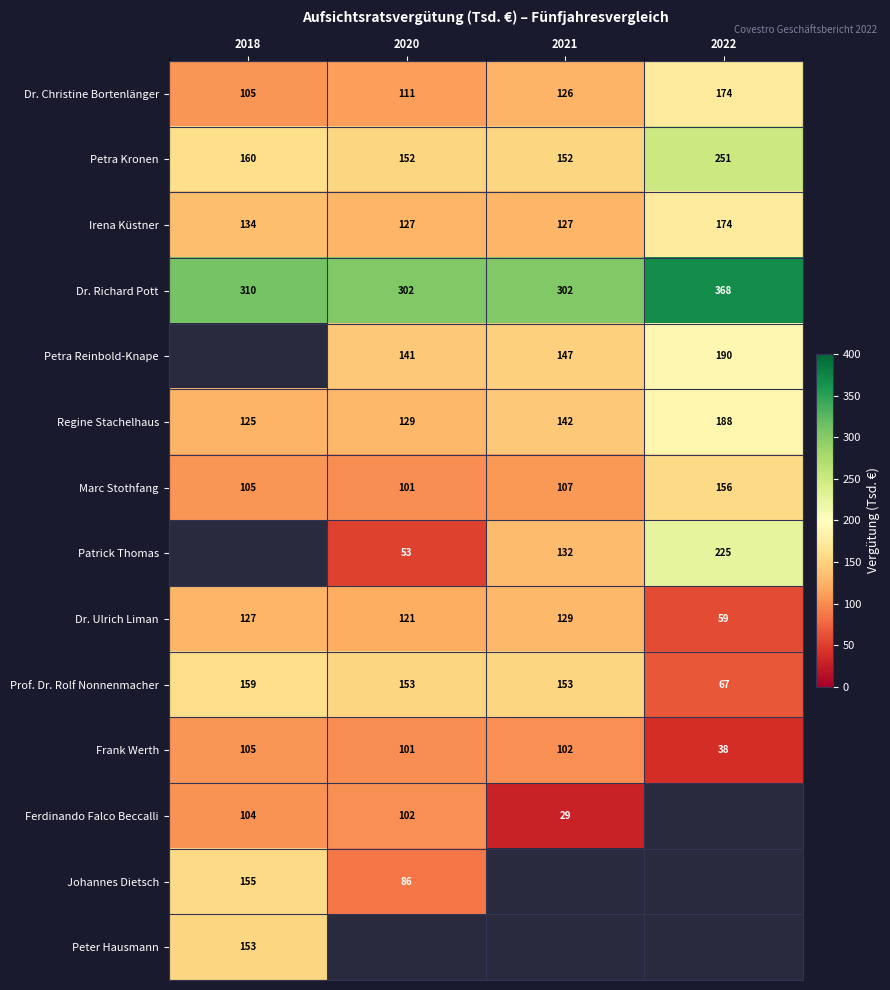

Is the value of Prof. Dr. Rolf Nonnenmacher at 2018 greater than the value of Regine Stachelhaus at 2021?

Yes